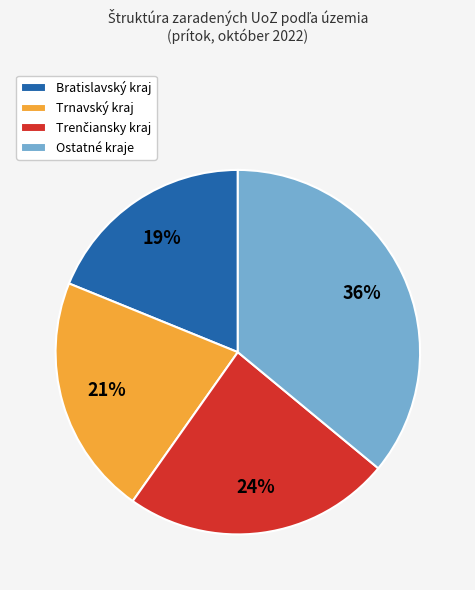

Which category has the biggest portion of the pie?

Ostatné kraje